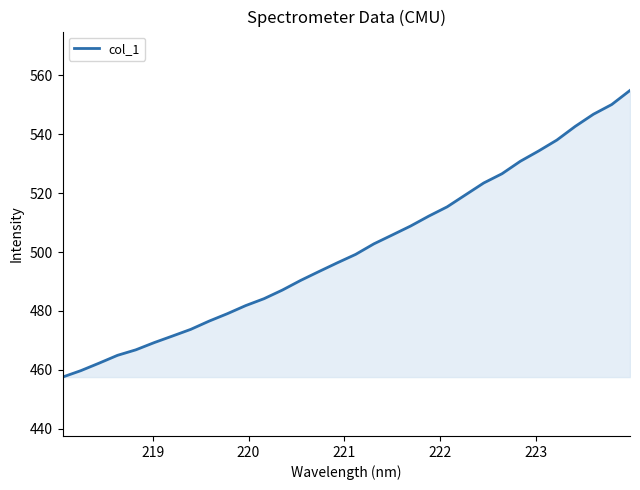

What is the smallest value displayed?

457.5